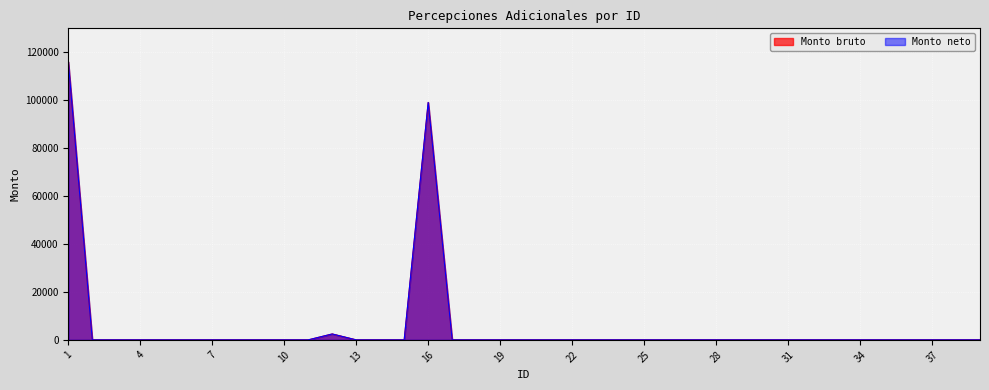

Where is the first local maximum for Monto bruto?

12